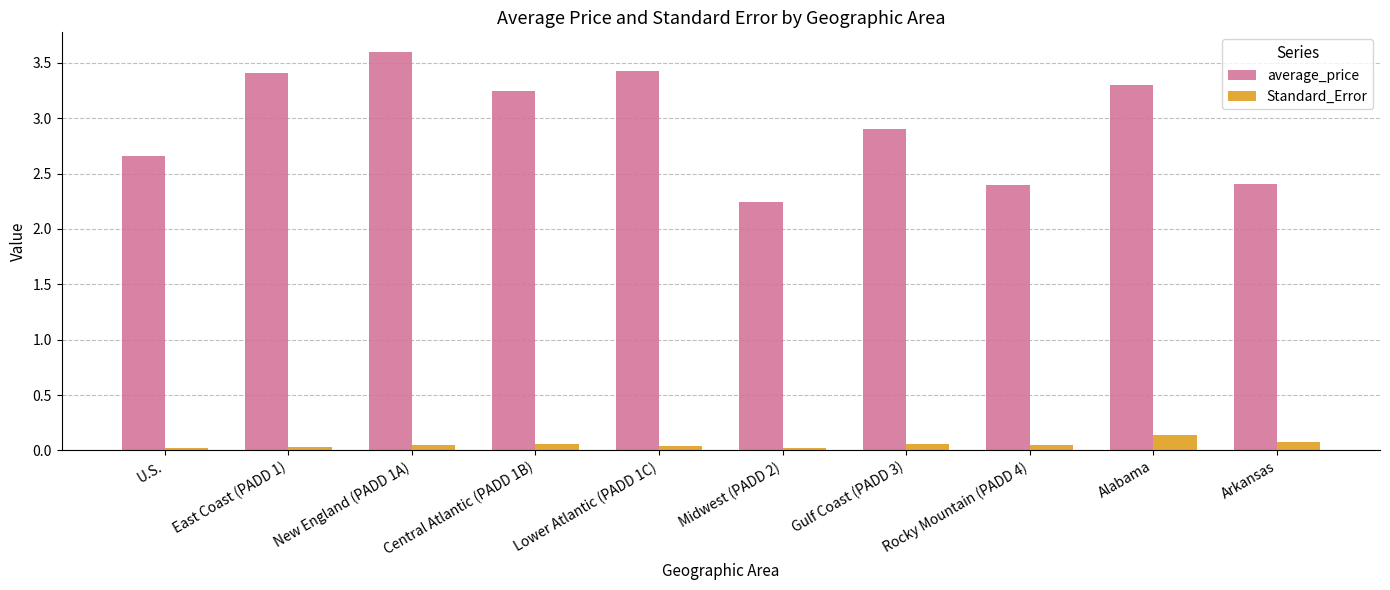

Which series changed the most between U.S. and Lower Atlantic (PADD 1C)?

average_price